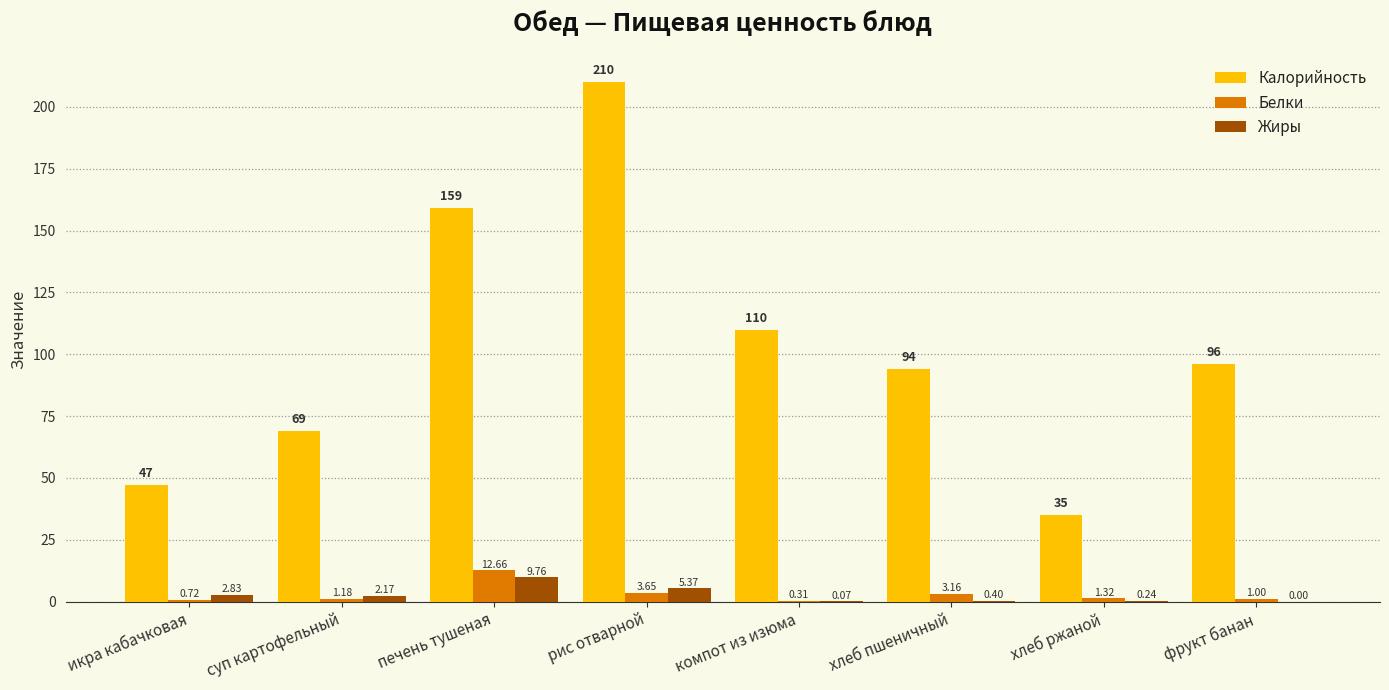

Which series changed the most between икра кабачковая and рис отварной?

Калорийность